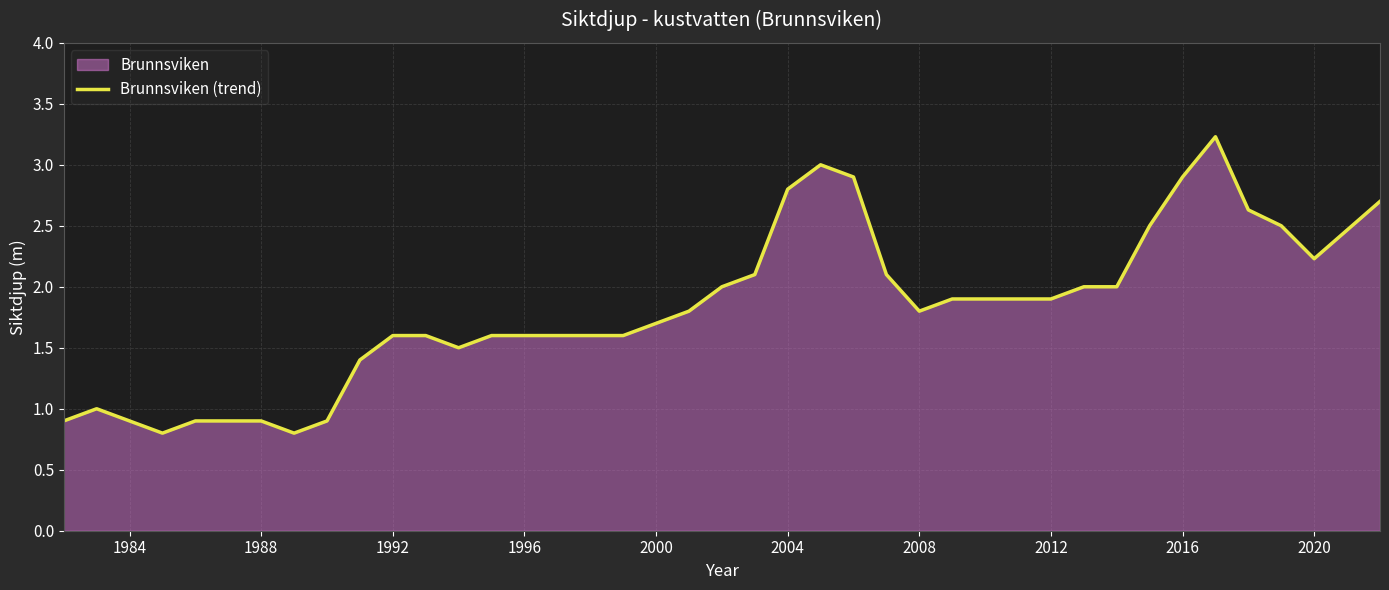

Is it true that the value at 1984 is 1.4?

False